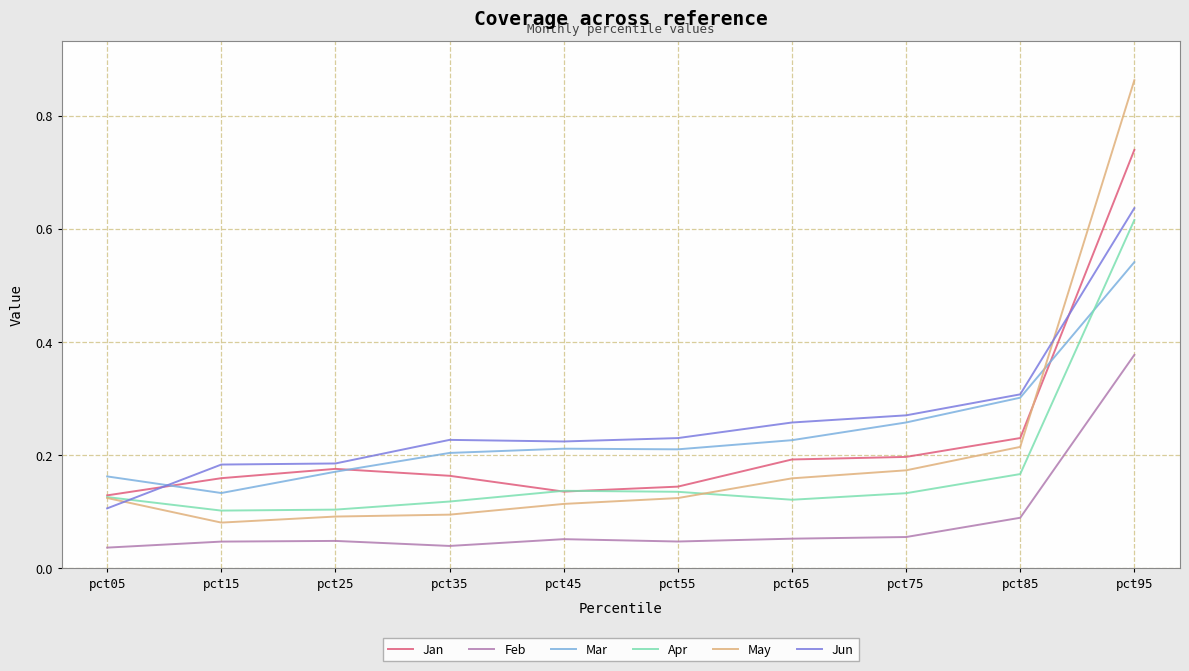

The May series shows 0.2 at pct85. True or false?

True